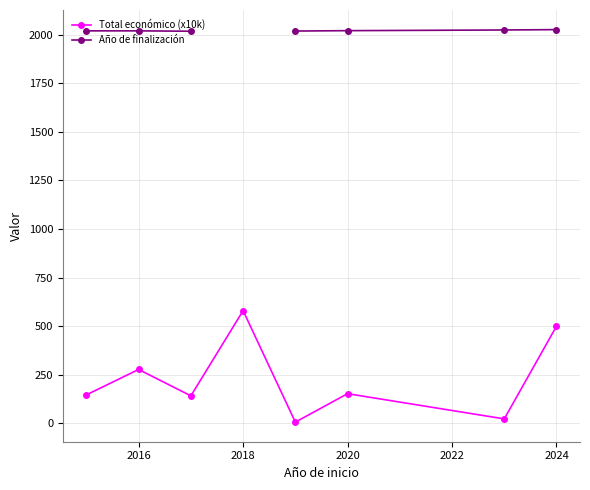

Is it true that Total económico (x10k) equals 932.3 at 2018?

False